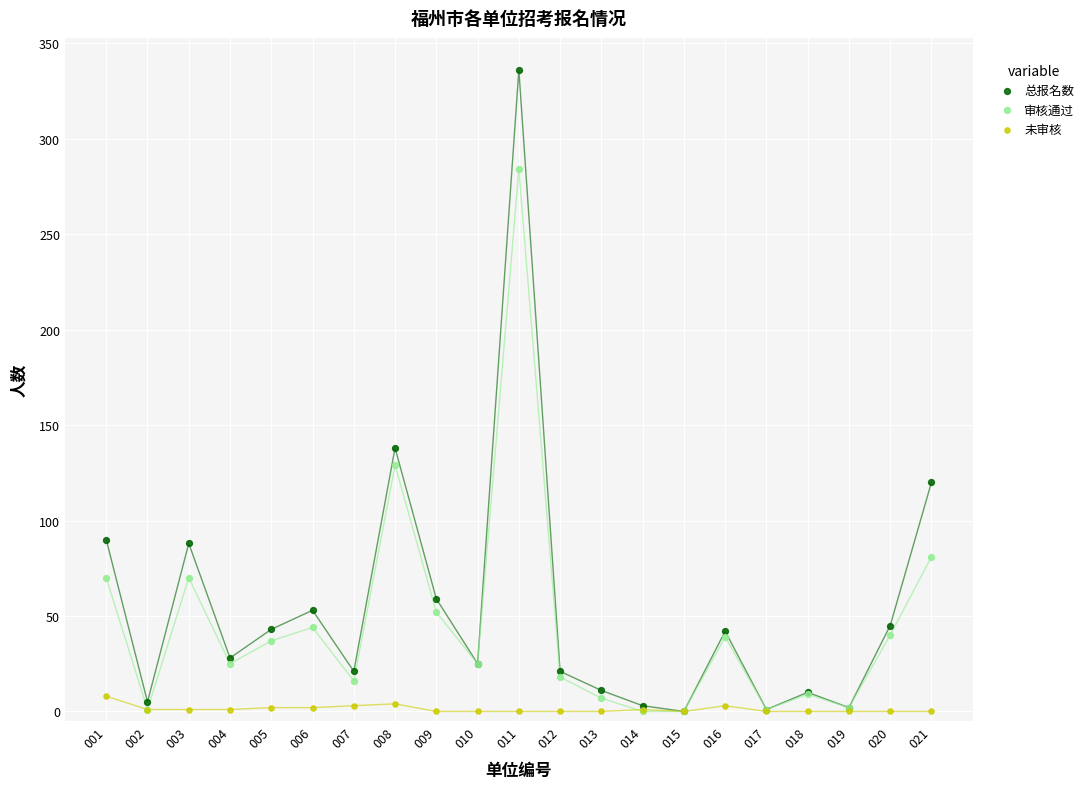

Across all series, what Y value is closest to 168?

138